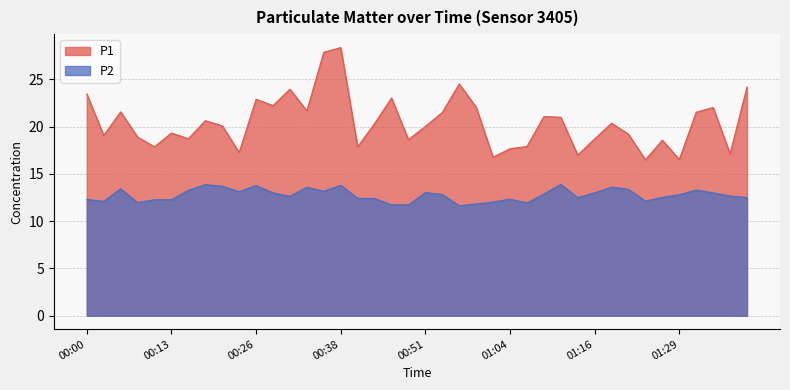

The P1 series shows 20.4 at 01:19. True or false?

True